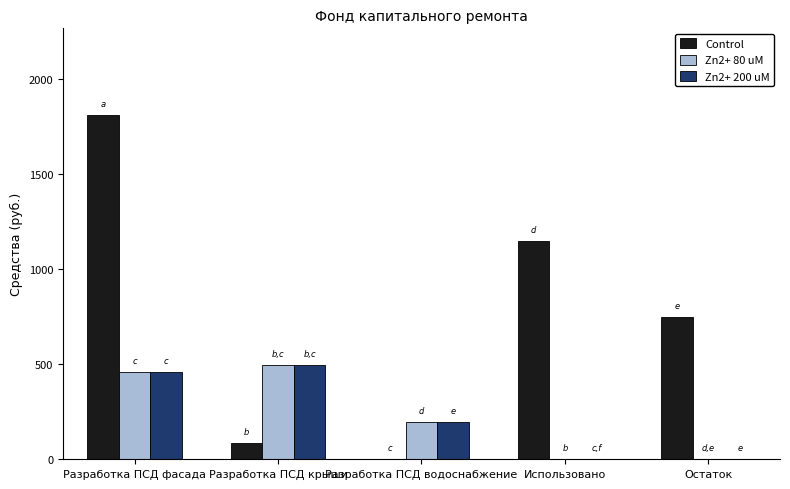

What is the total value across all series at Использовано?

1147.6